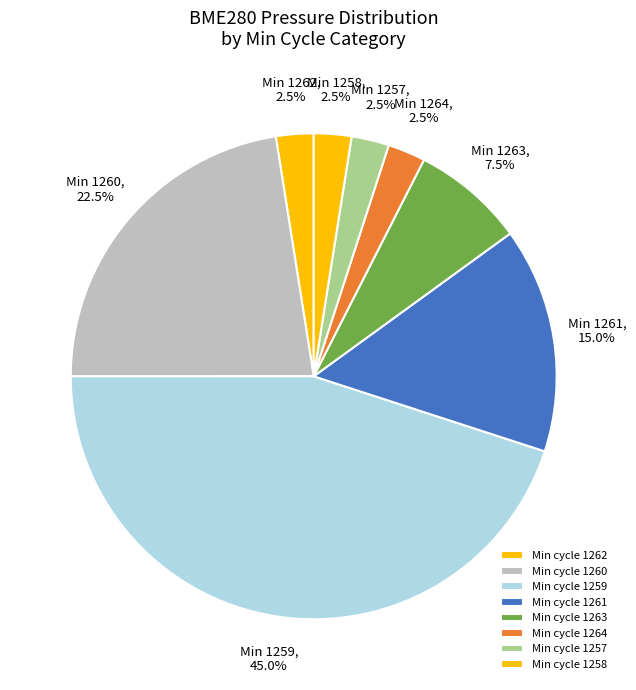

How many segments does this pie chart have?

8